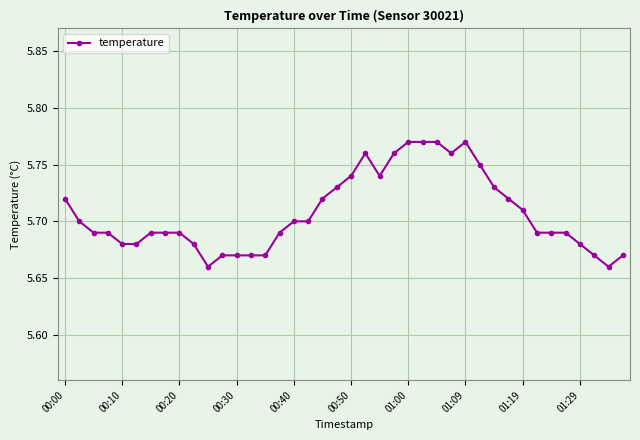

True or false: the data has more than 1 interior local peaks.

True